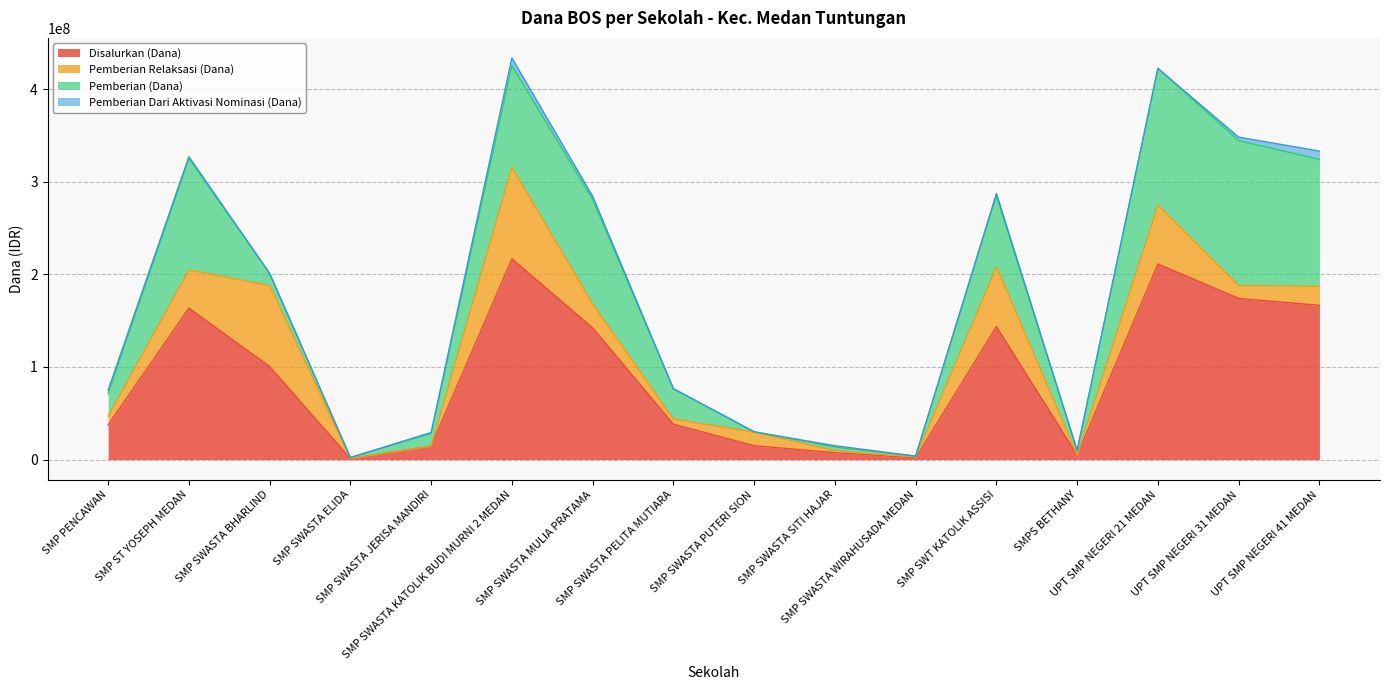

Rank the series by their average value, from highest to lowest.

Disalurkan (Dana), Pemberian (Dana), Pemberian Relaksasi (Dana), Pemberian Dari Aktivasi Nominasi (Dana)